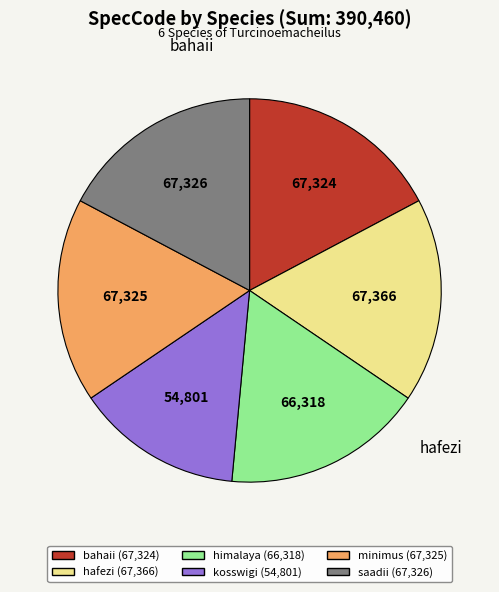

The hafezi slice represents 17% of the pie. True or false?

True